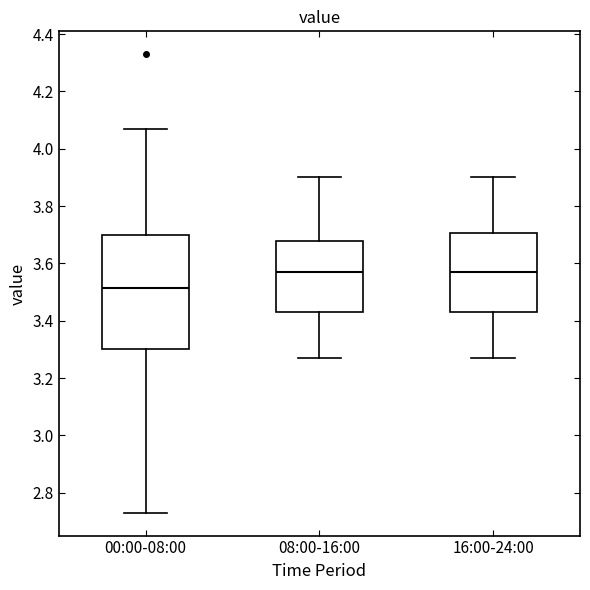

Which box is the tallest, from its lower edge to its upper edge?

00:00-08:00